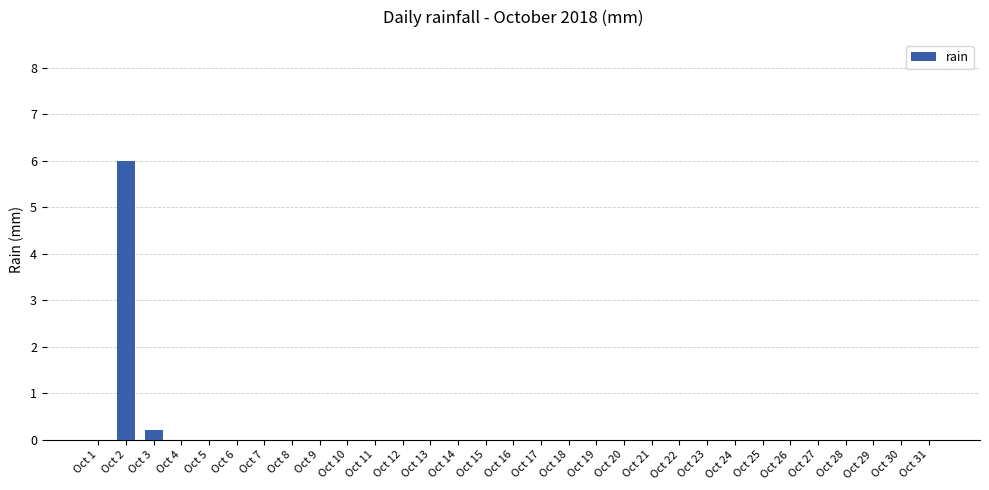

How many data points does each series have?

31